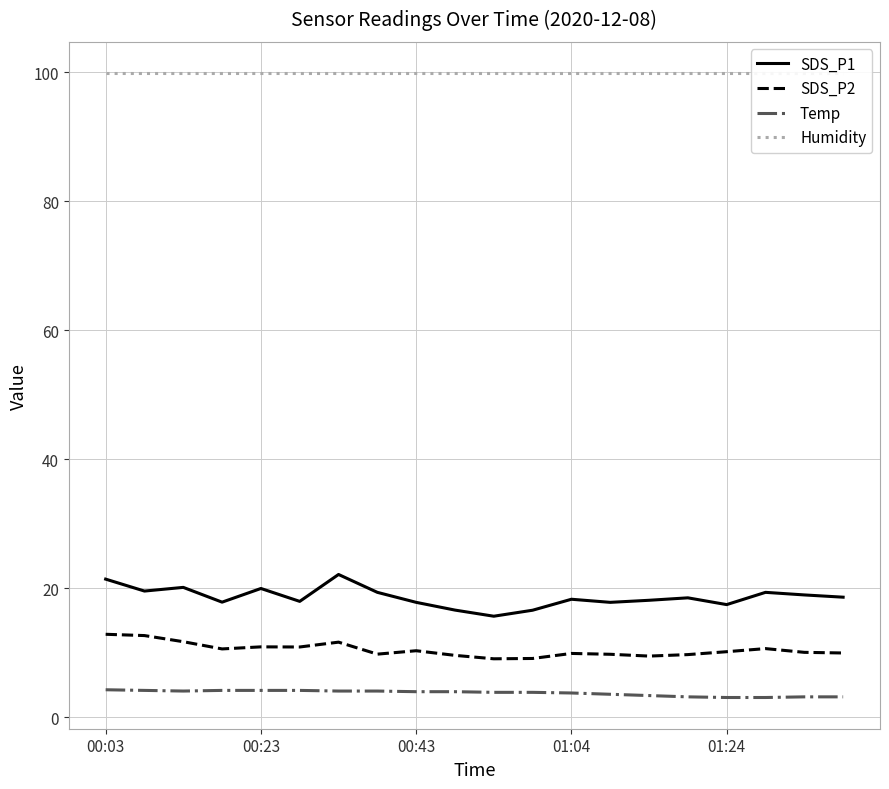

True or false: Humidity has more than 2 interior local peaks.

False